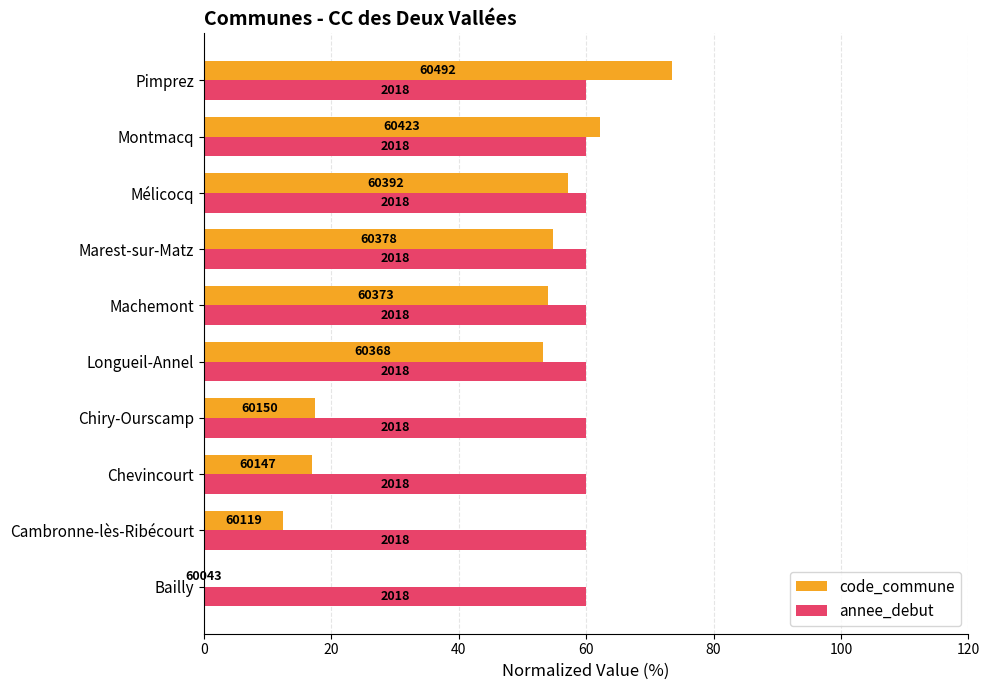

What are all the series names shown in the legend?

code_commune, annee_debut